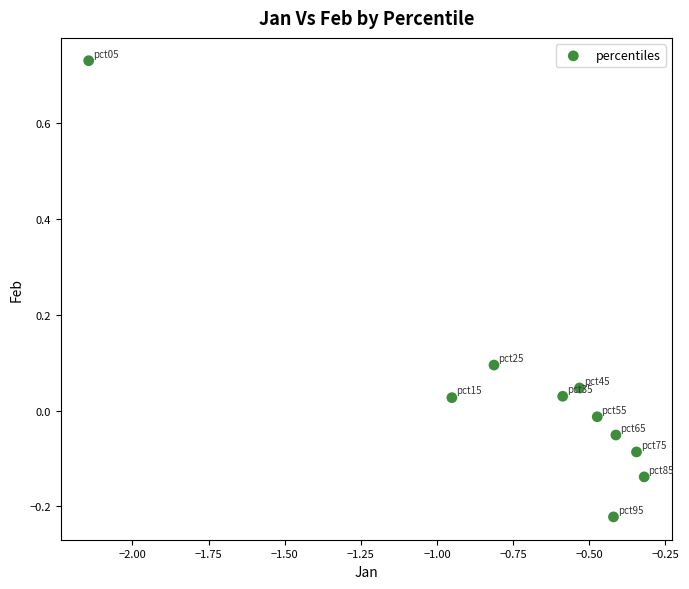

What is the range of X values (max minus min)?

1.8